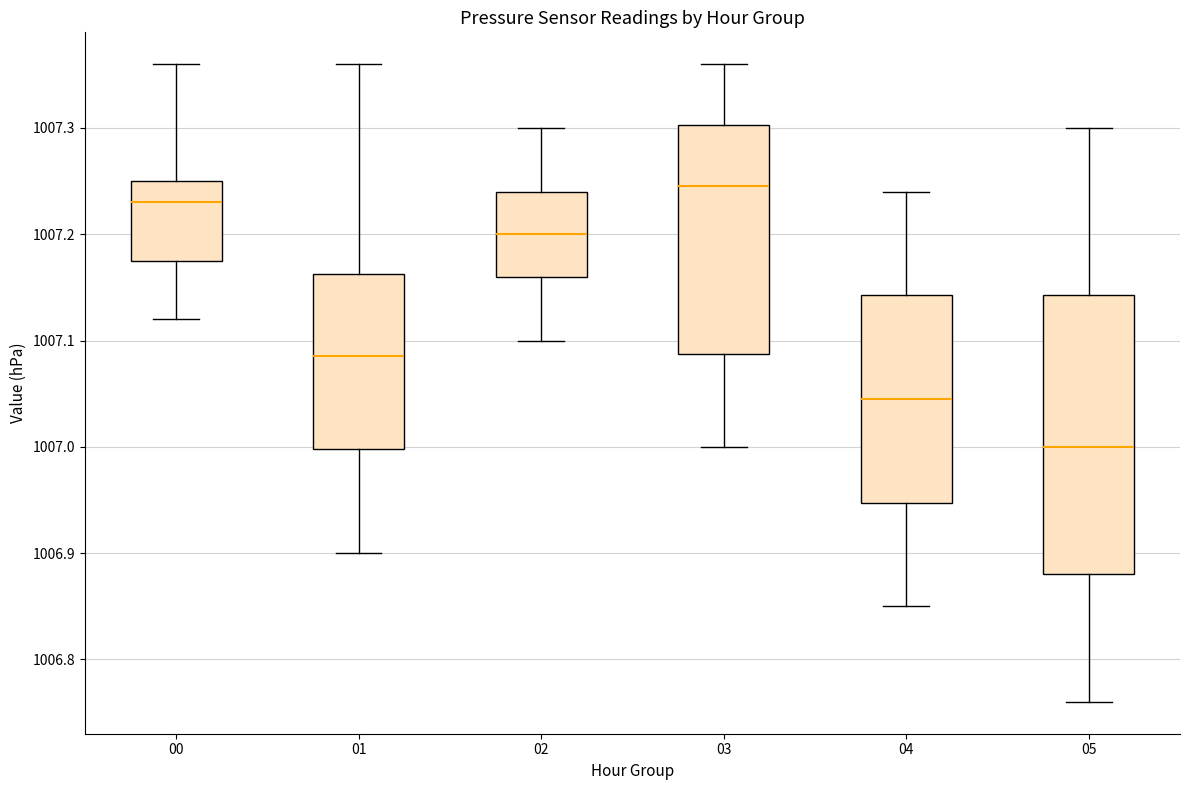

Which box's median line is the highest?

03